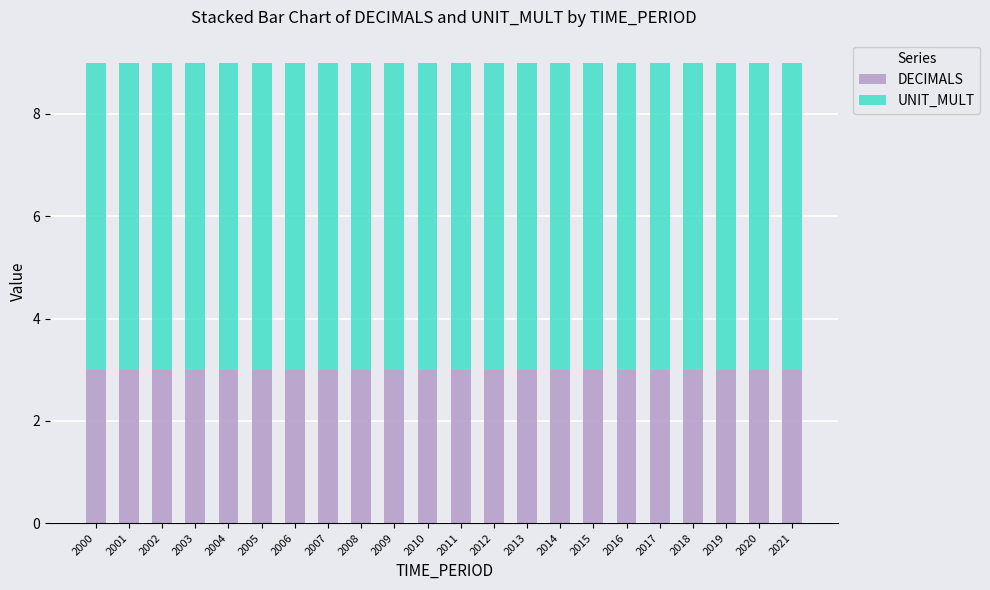

What are all the series names shown in the legend?

DECIMALS, UNIT_MULT